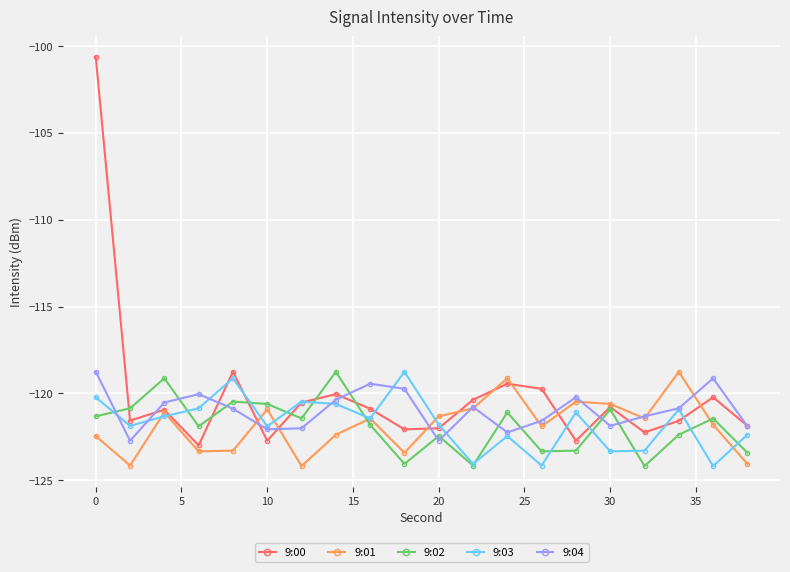

True or false: 9:01 has more than 2 points higher than both neighbors.

True